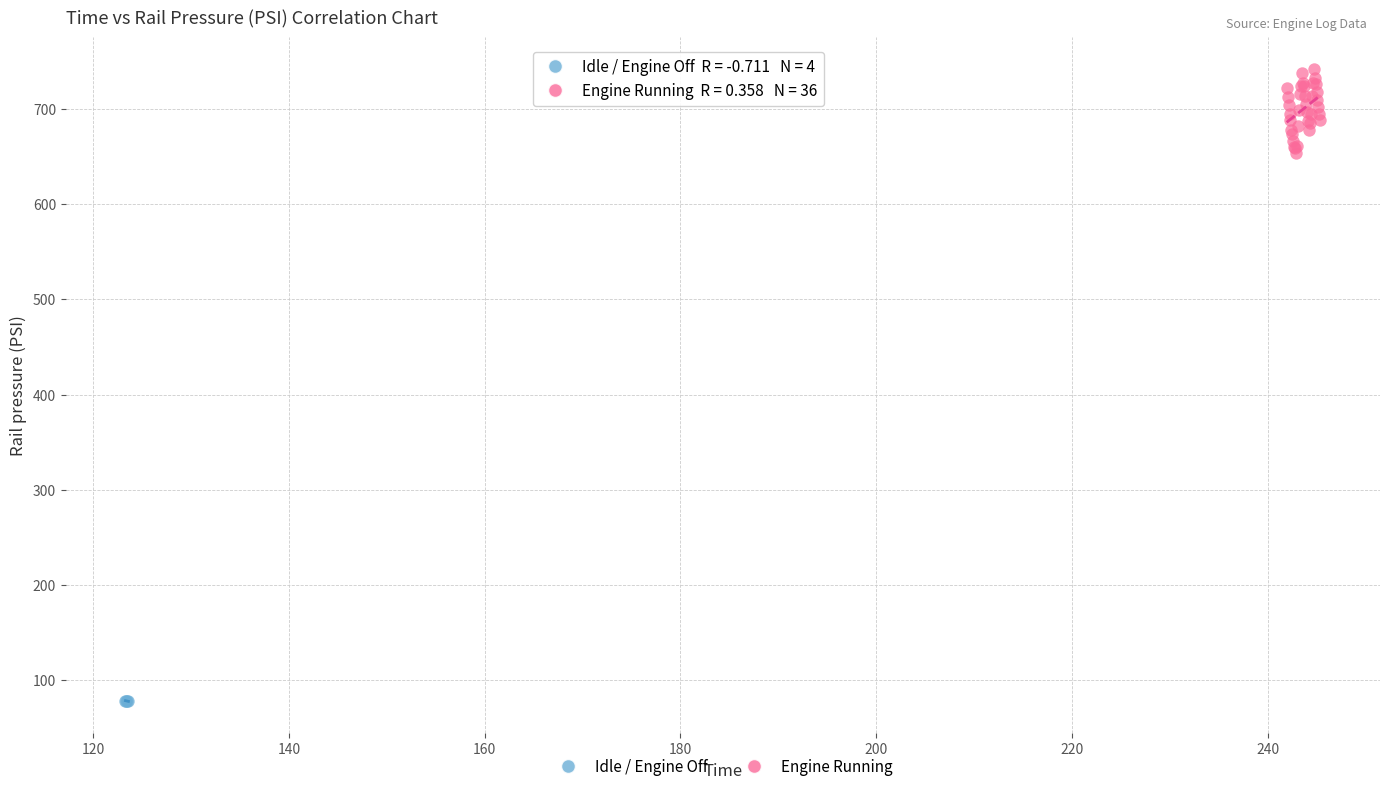

Which series has the largest Y range (max minus min)?

Engine Running